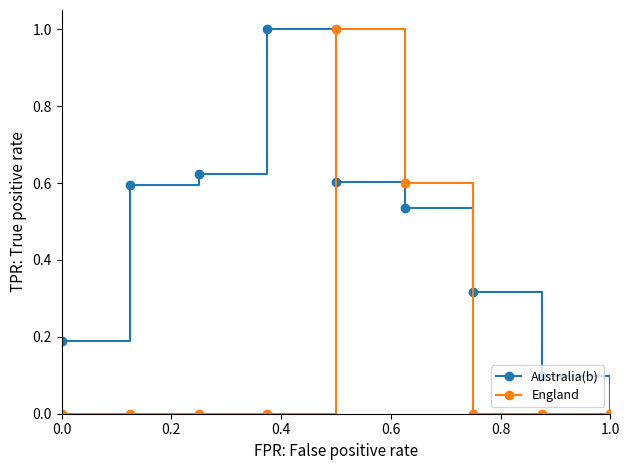

Which series has the largest total across all categories?

Australia(b)